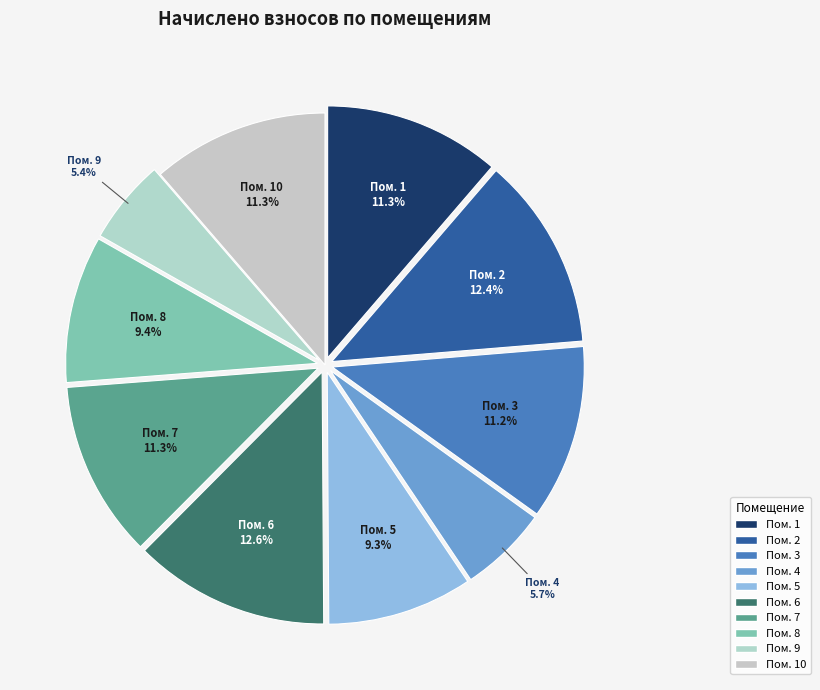

Count the number of slices in the pie.

10